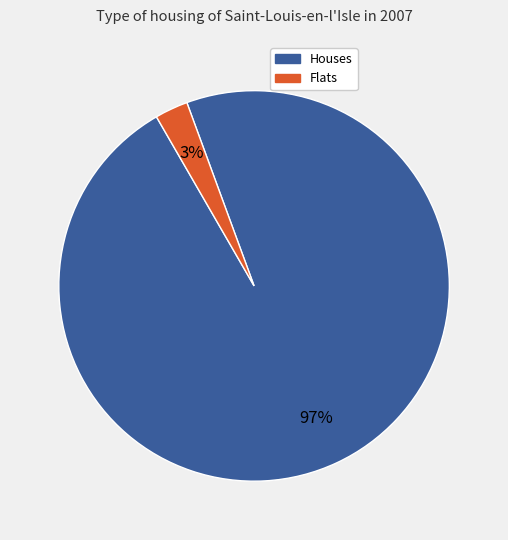

Is there a majority slice in this chart?

Yes